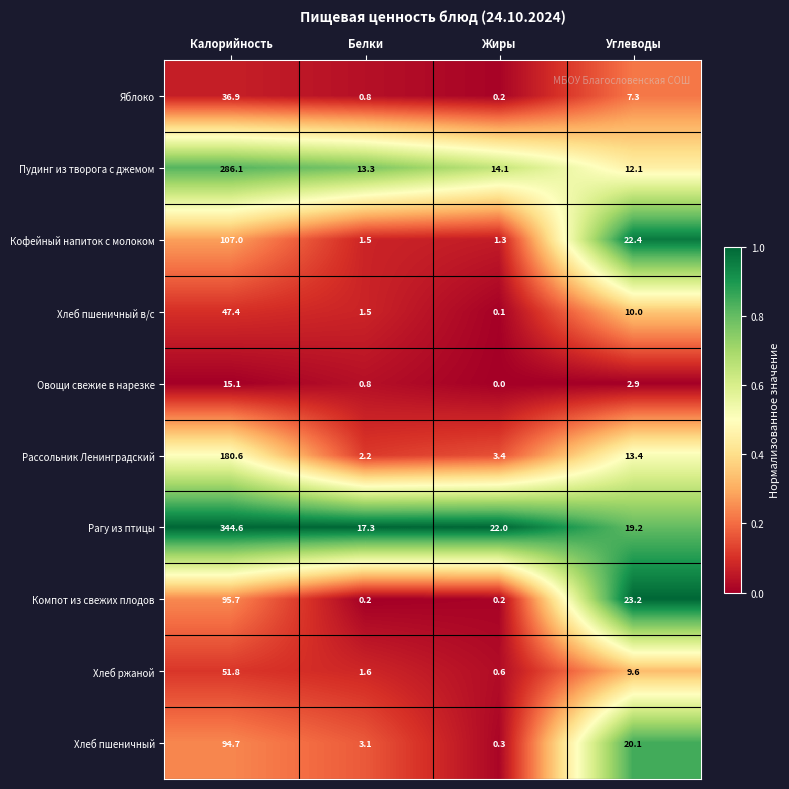

The Яблоко series shows 36.9 at Калорийность. True or false?

True